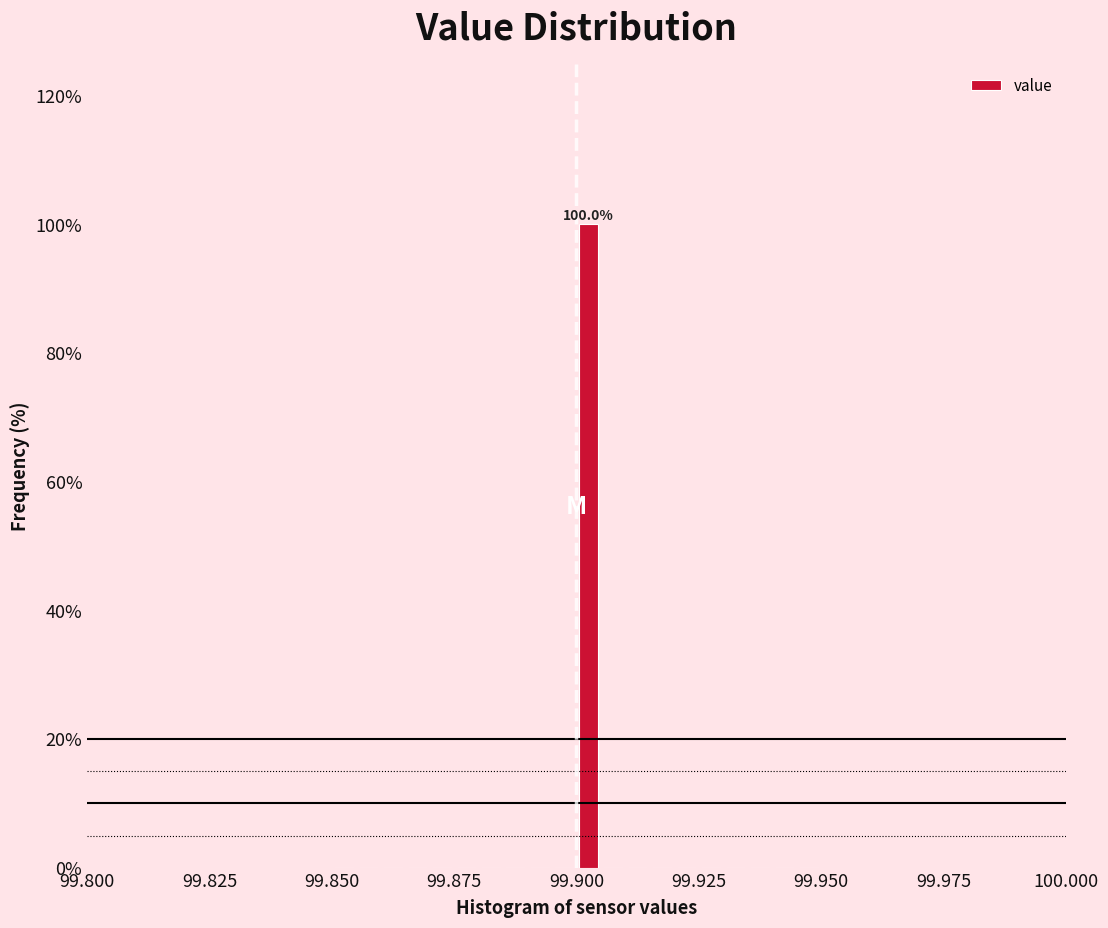

Around what value on the x-axis is the tallest bar? Give the approximate position of its centre, as read against the axis.

99.905